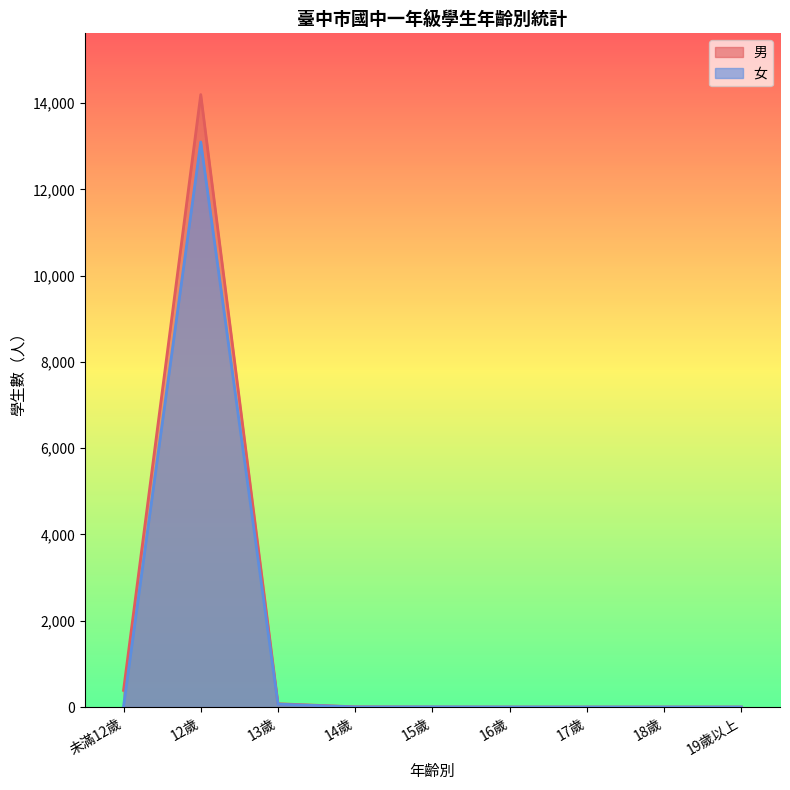

Which series has the largest range (max minus min)?

男